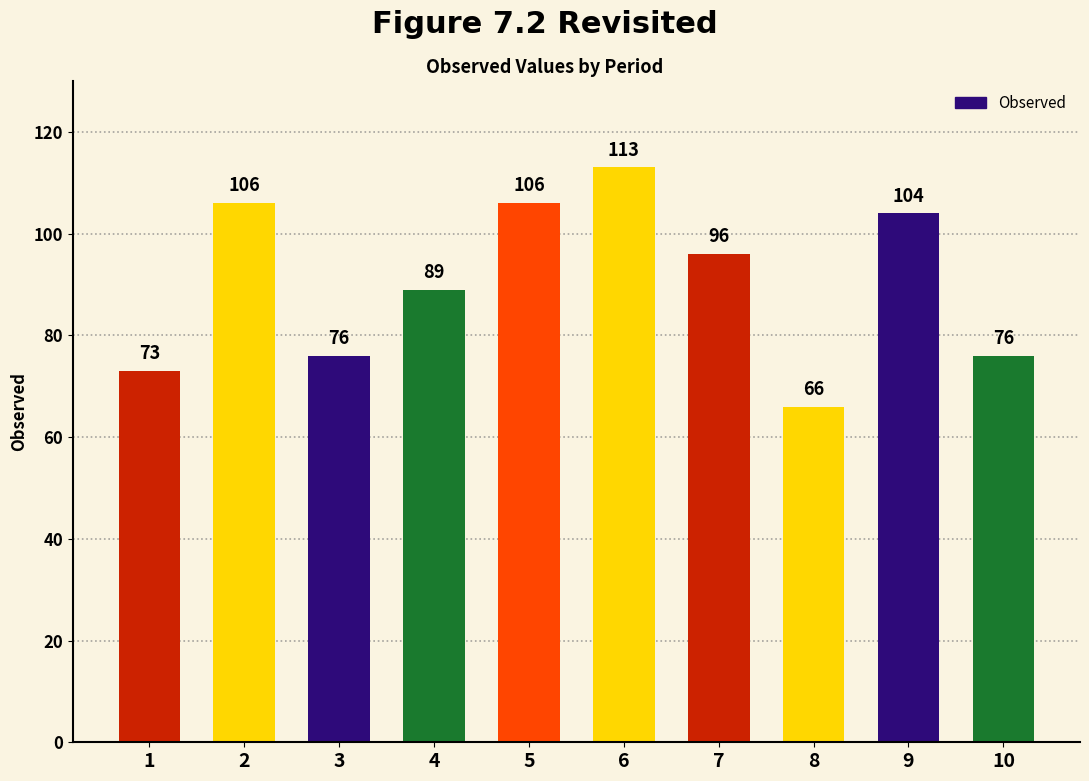

What is the sum of the values at 2 and 6?

219